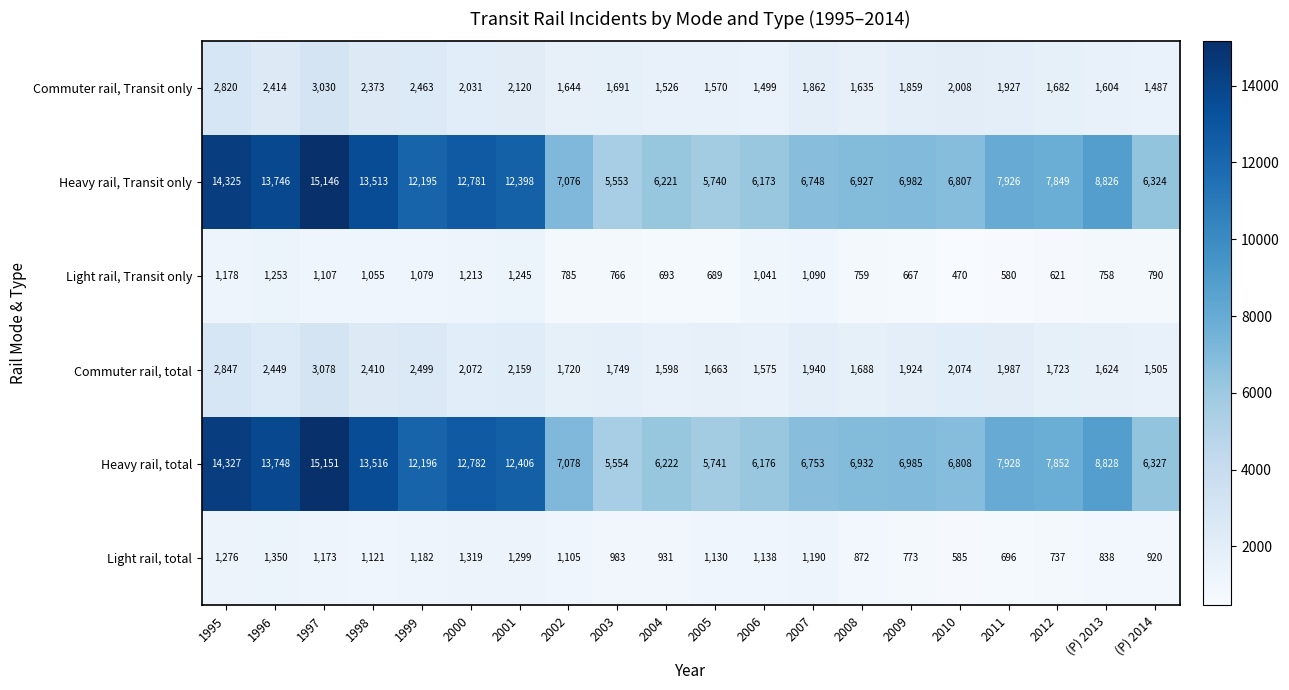

What is the difference between the maximum and second lowest values in the Commuter rail, Transit only series?

1531